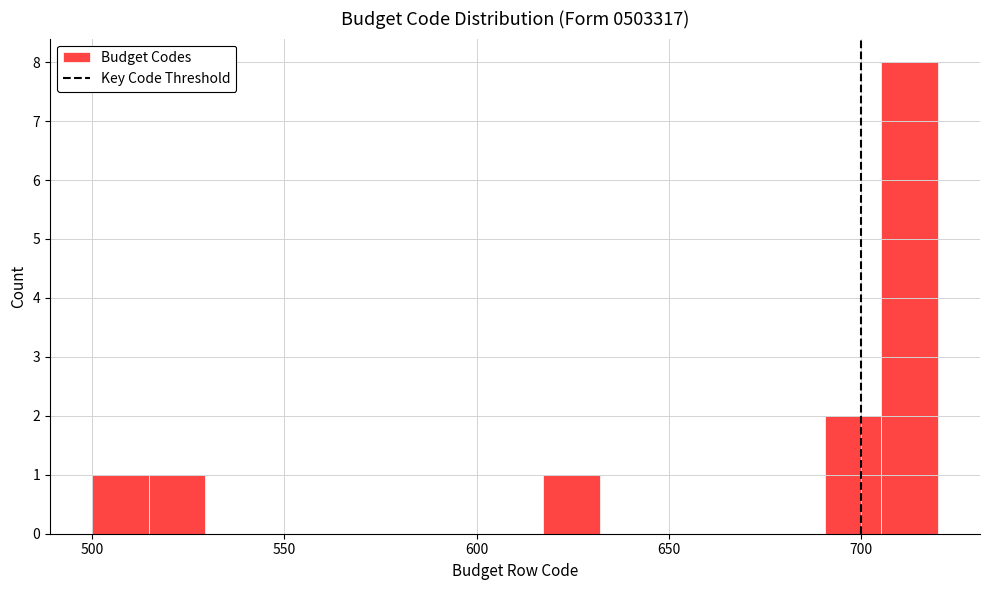

Read against the x-axis, roughly where is the centre of the tallest bar?

715